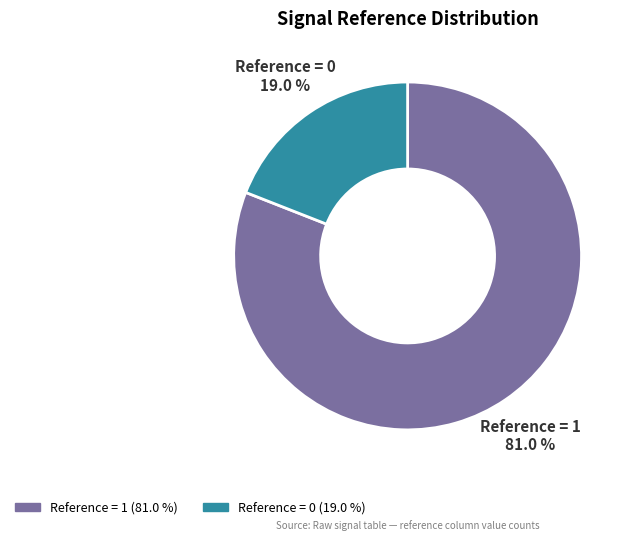

Count the number of slices in the pie.

2